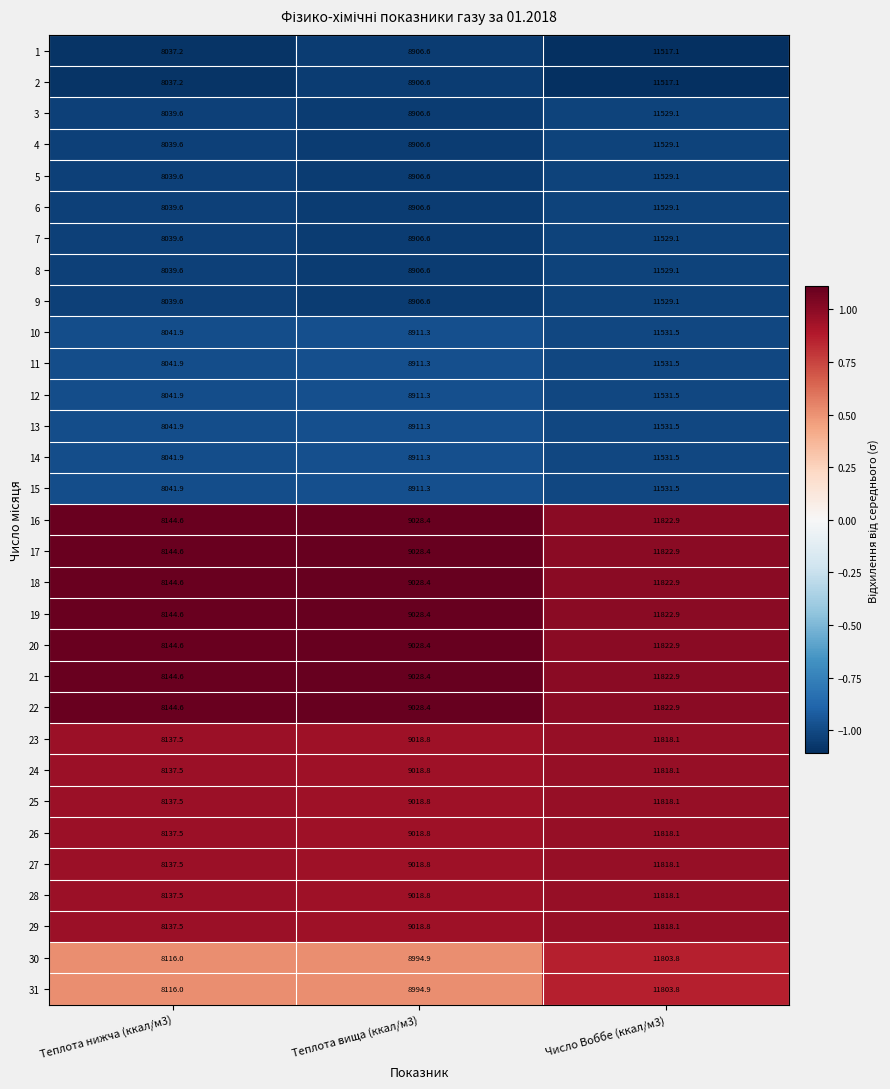

At which category is the sum across all series the highest?

Число Воббе (ккал/м3)